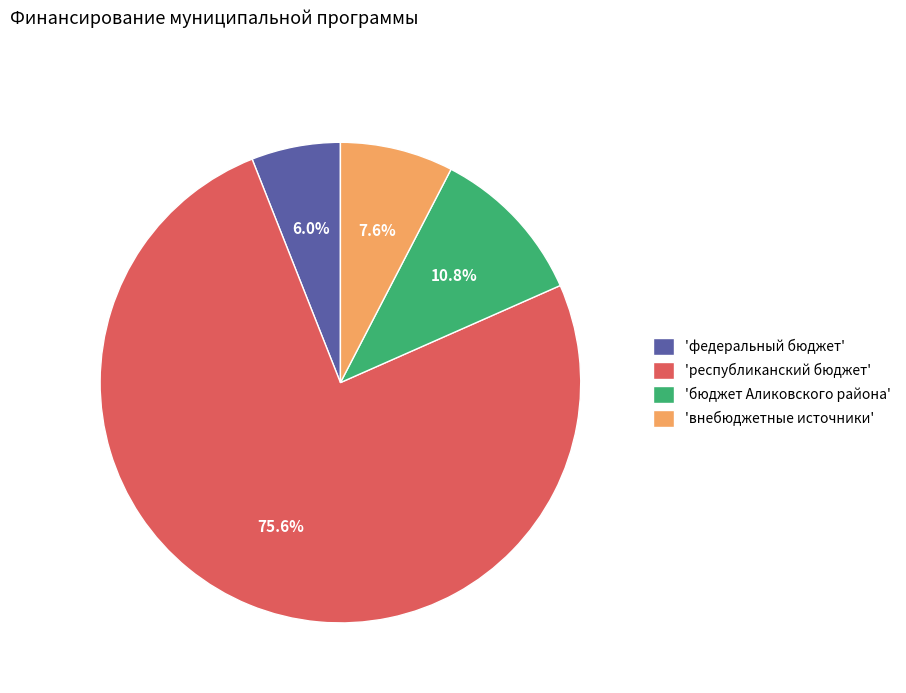

Is the sum of 'внебюджетные источники' and 'бюджет Аликовского района' greater than half?

No